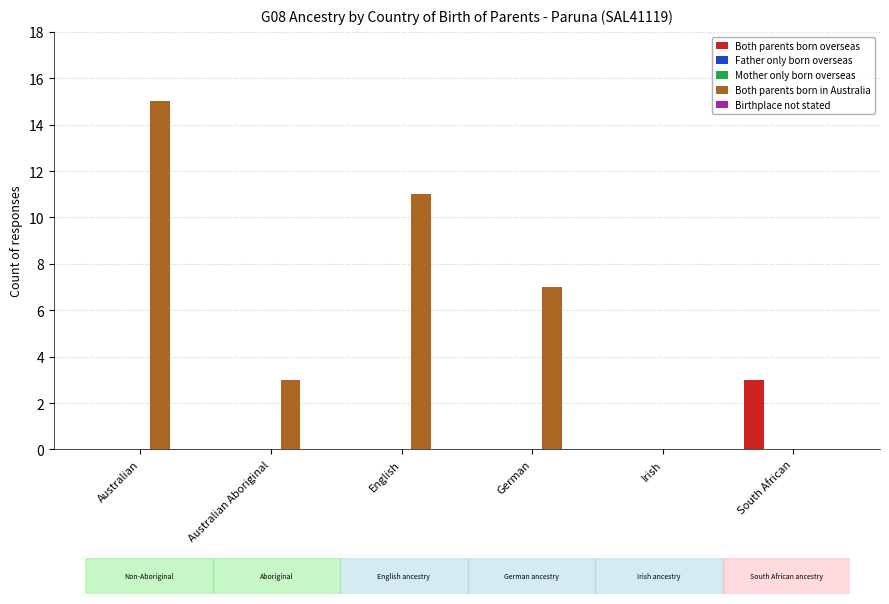

How many distinct data groups are displayed?

5